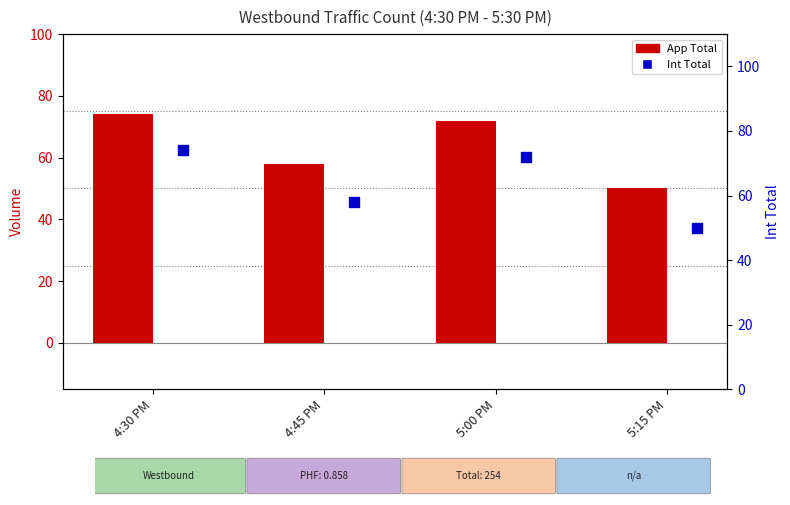

Which series has the largest total across all categories?

App Total